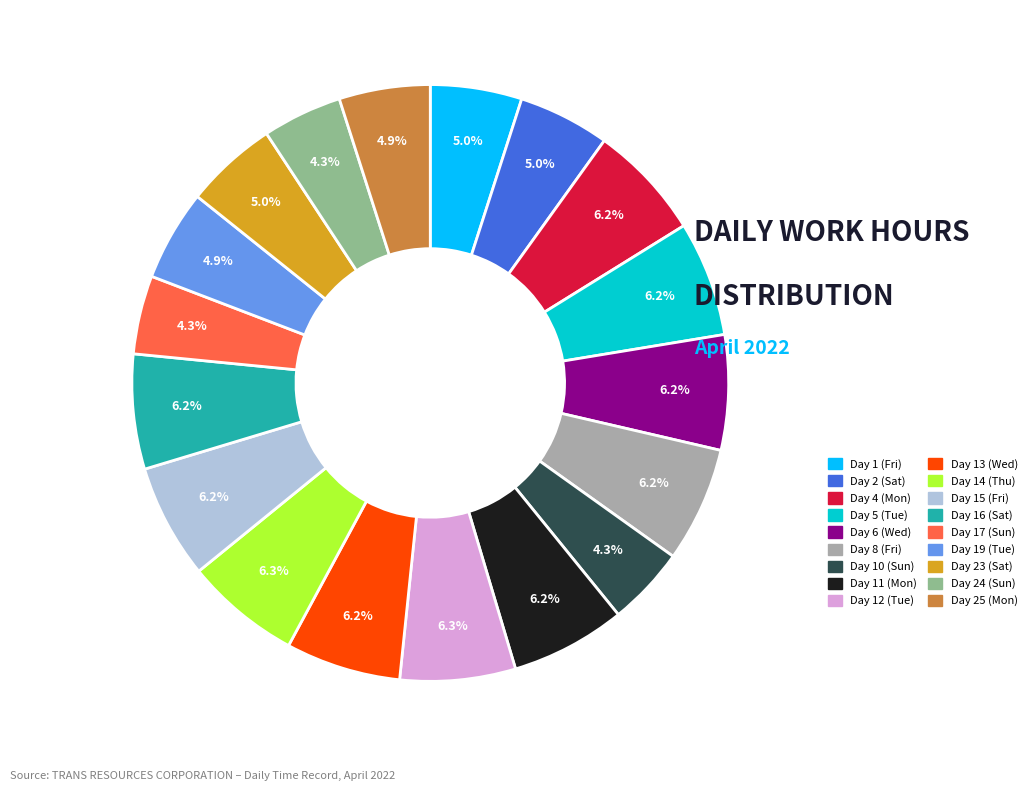

To the nearest percent, what is the combined percentage of Day 5 (Tue) and Day 25 (Mon)?

11%